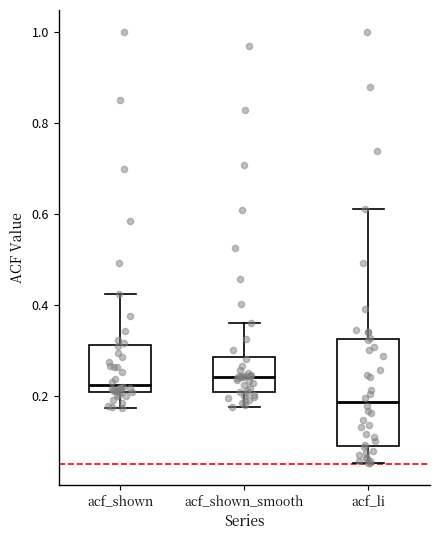

Which box is the tallest, from its lower edge to its upper edge?

acf_li